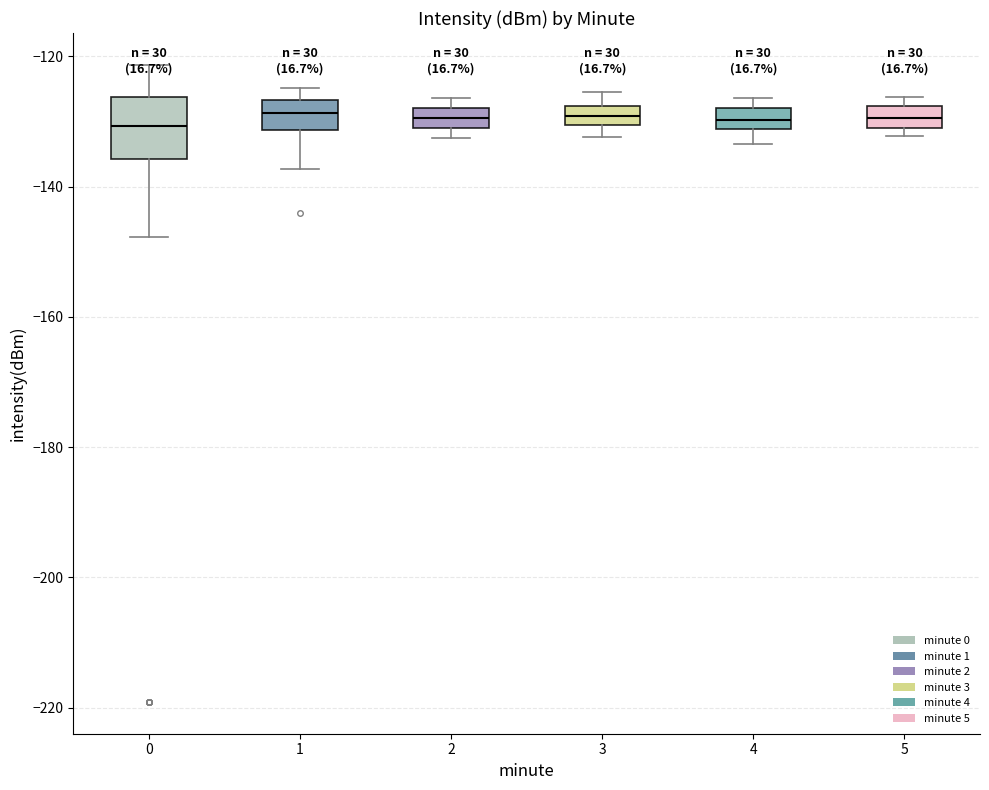

Where is the upper edge of the box at x = 0 on the y-axis? The values are not printed on the chart, so give them approximately, as read against the axis.

-126